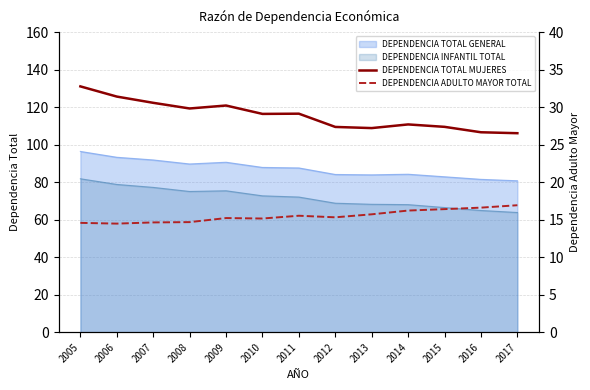

True or false: DEPENDENCIA TOTAL MUJERES and DEPENDENCIA ADULTO MAYOR TOTAL intersect in this chart.

False